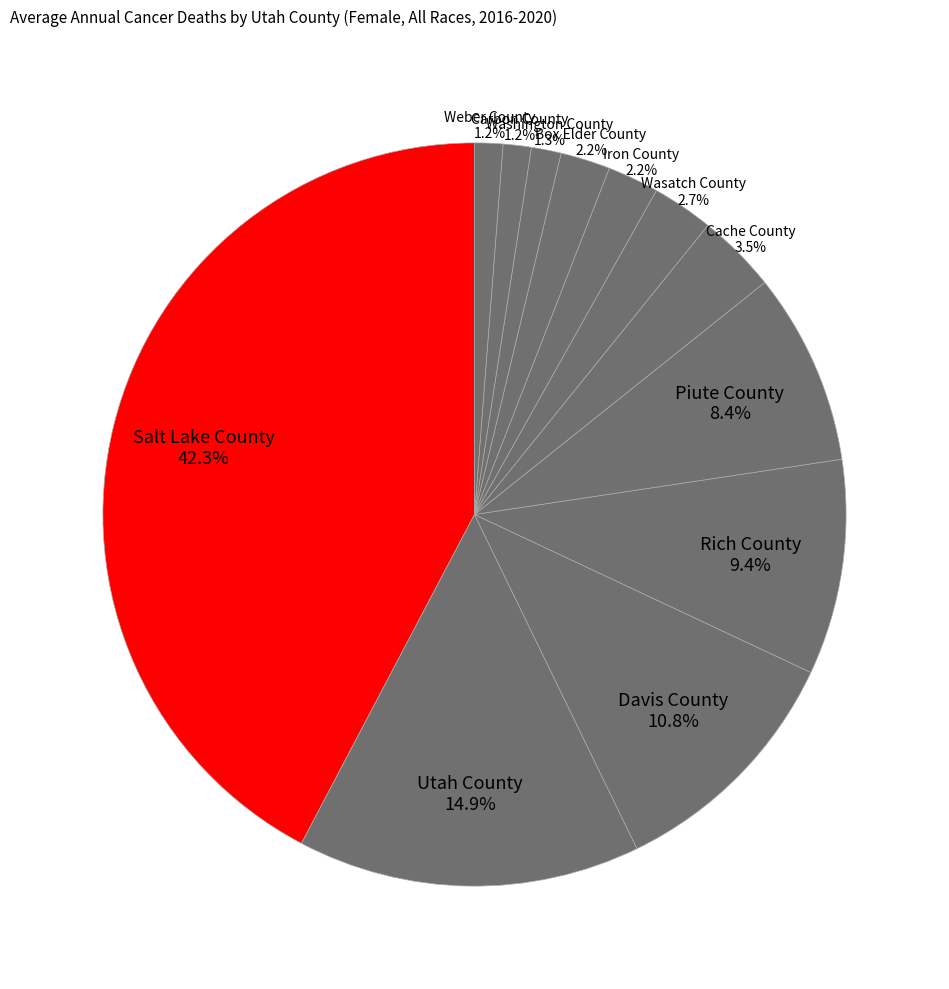

Which has a higher value, Rich County or Salt Lake County?

Salt Lake County